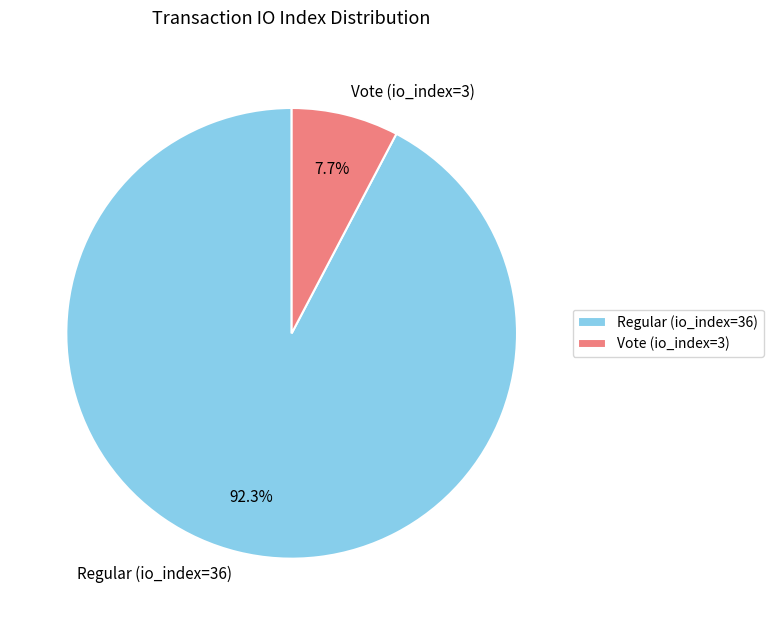

What percentage is NOT represented by Vote (io_index=3)?

92.3%